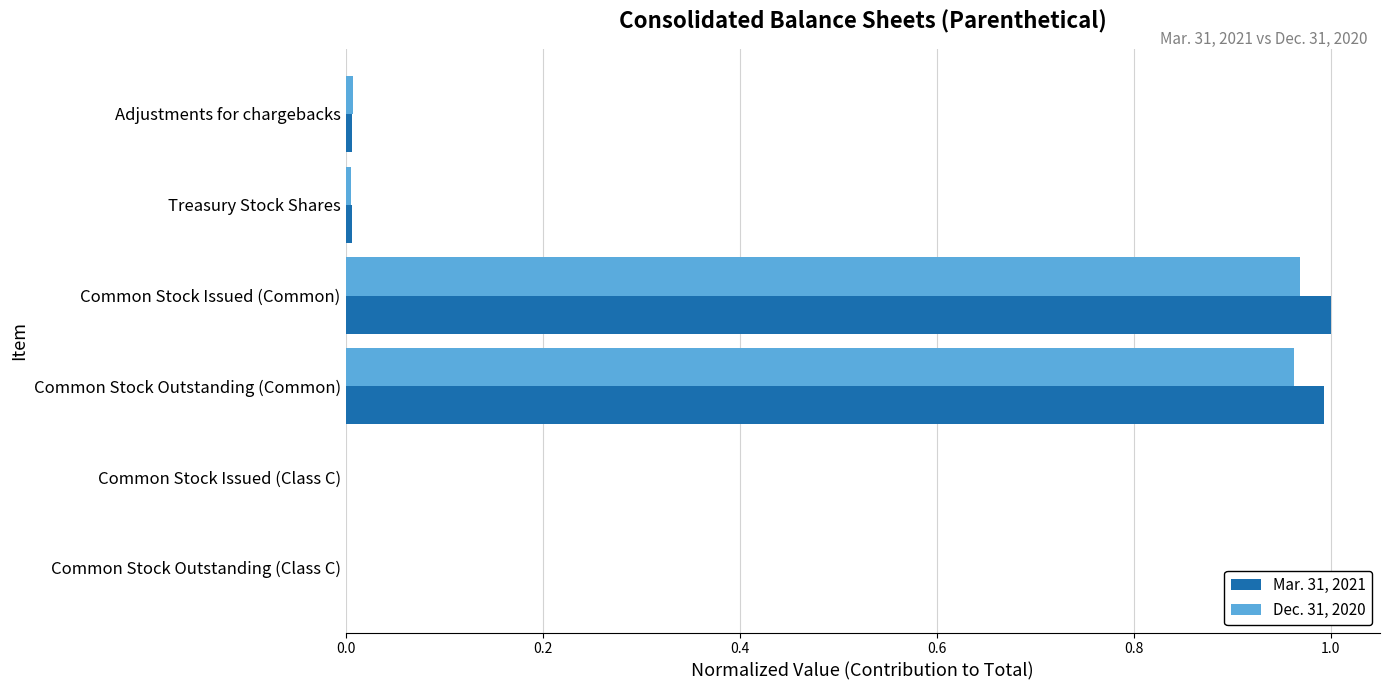

Is the value of Mar. 31, 2021 at Common Stock Outstanding (Common) greater than the value of Dec. 31, 2020 at Adjustments for chargebacks?

Yes